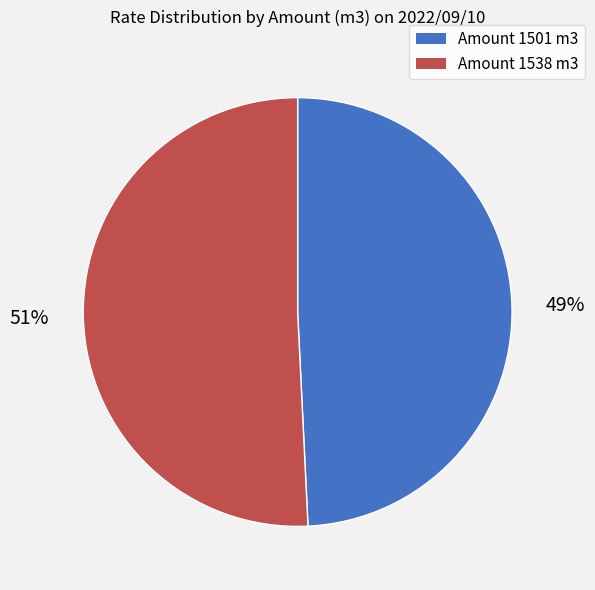

To the nearest percent, what is the difference between the largest and smallest slice percentages?

2%